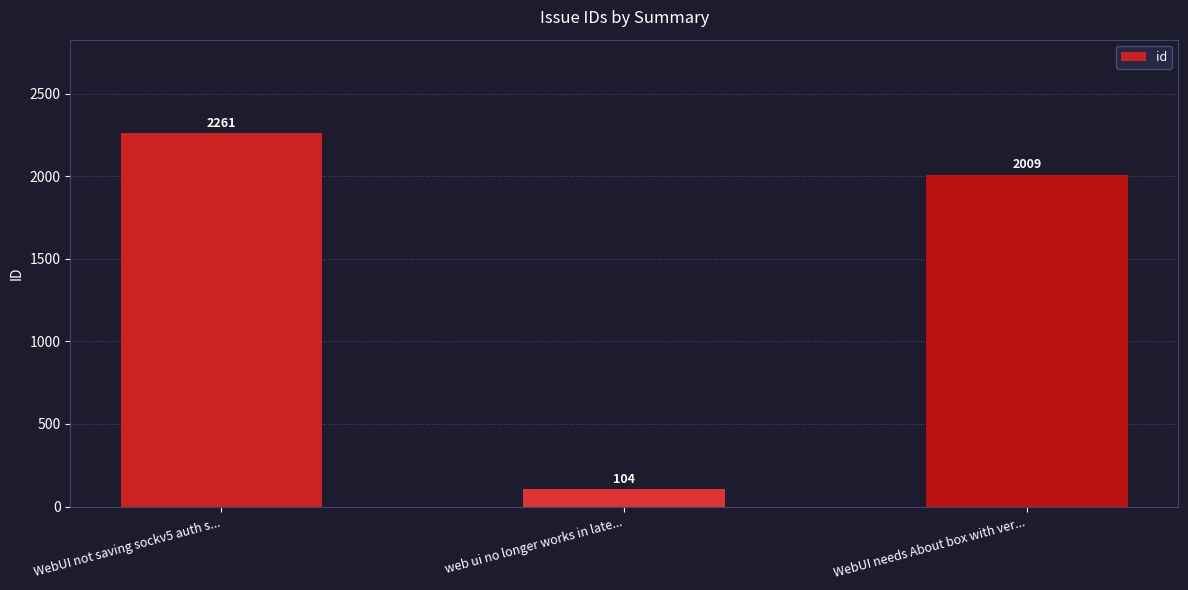

What is the difference between the maximum and second lowest values?

252